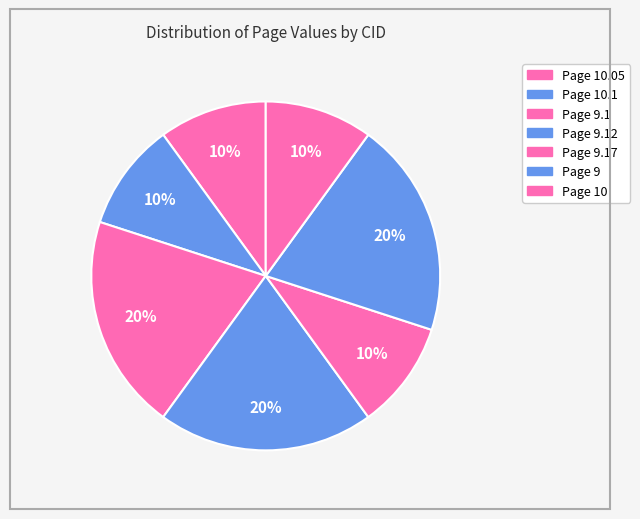

How many slices are in this pie chart?

7